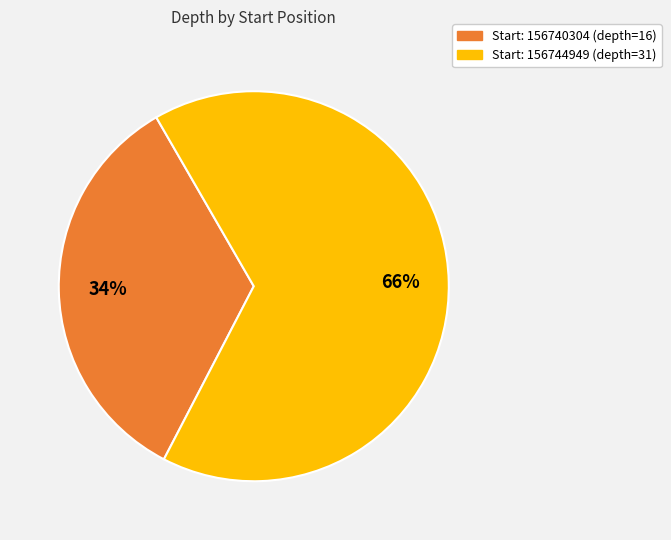

Is there a majority slice in this chart?

Yes